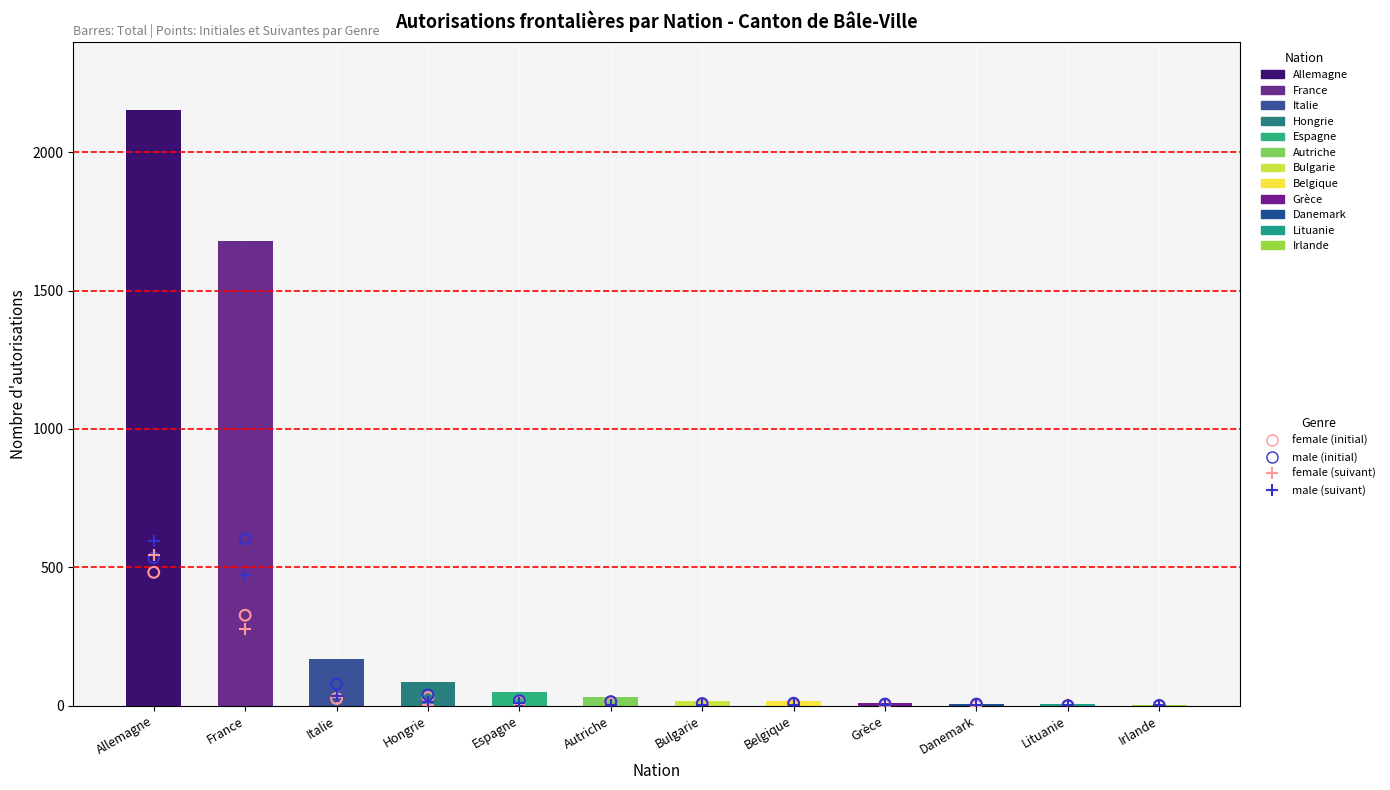

Which series reaches the maximum Y coordinate?

Initial Hommes